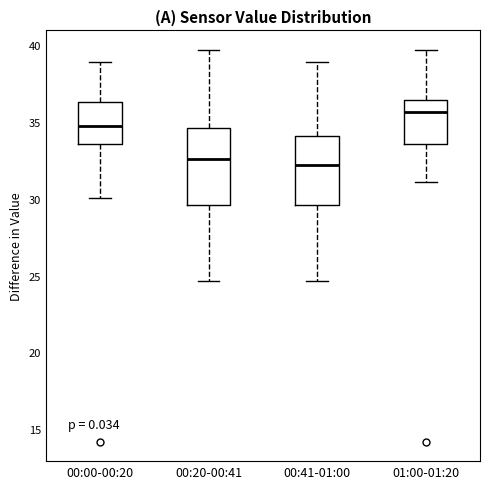

Where is the lower edge of the box for 00:41-01:00 on the y-axis? The values are not printed on the chart, so give them approximately, as read against the axis.

29.5